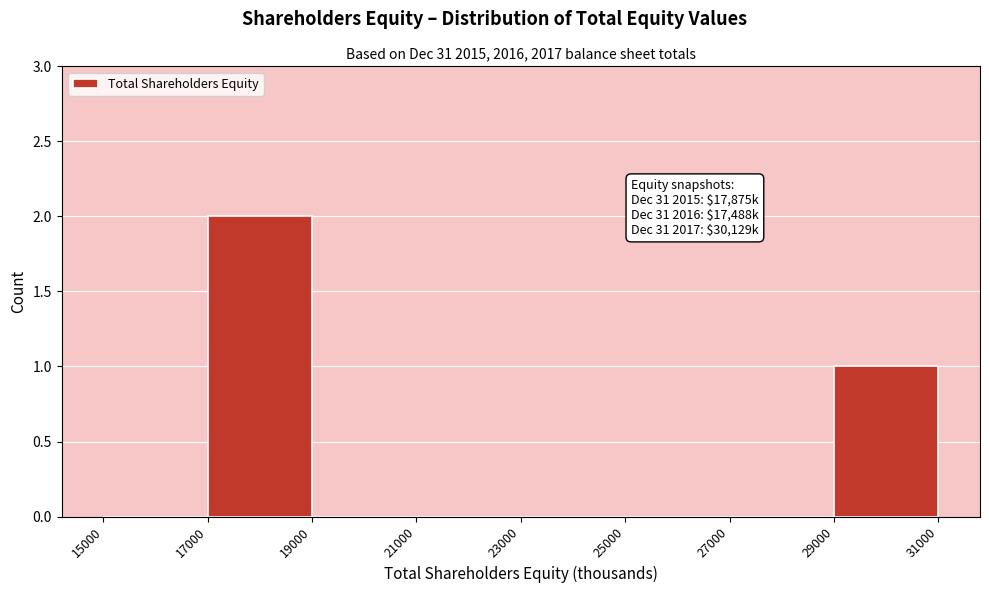

Which range on the x-axis has the tallest bar?

17000 to 19000